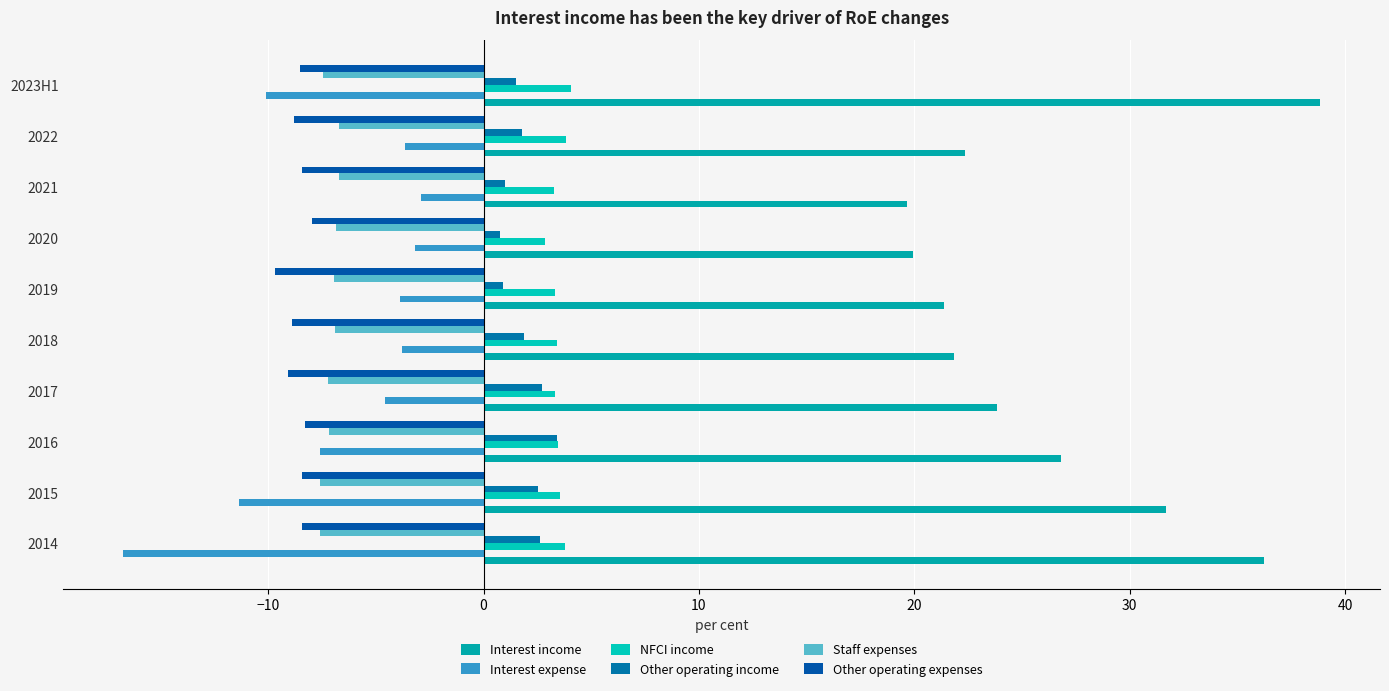

At how many categories does at least one series exceed 3?

10